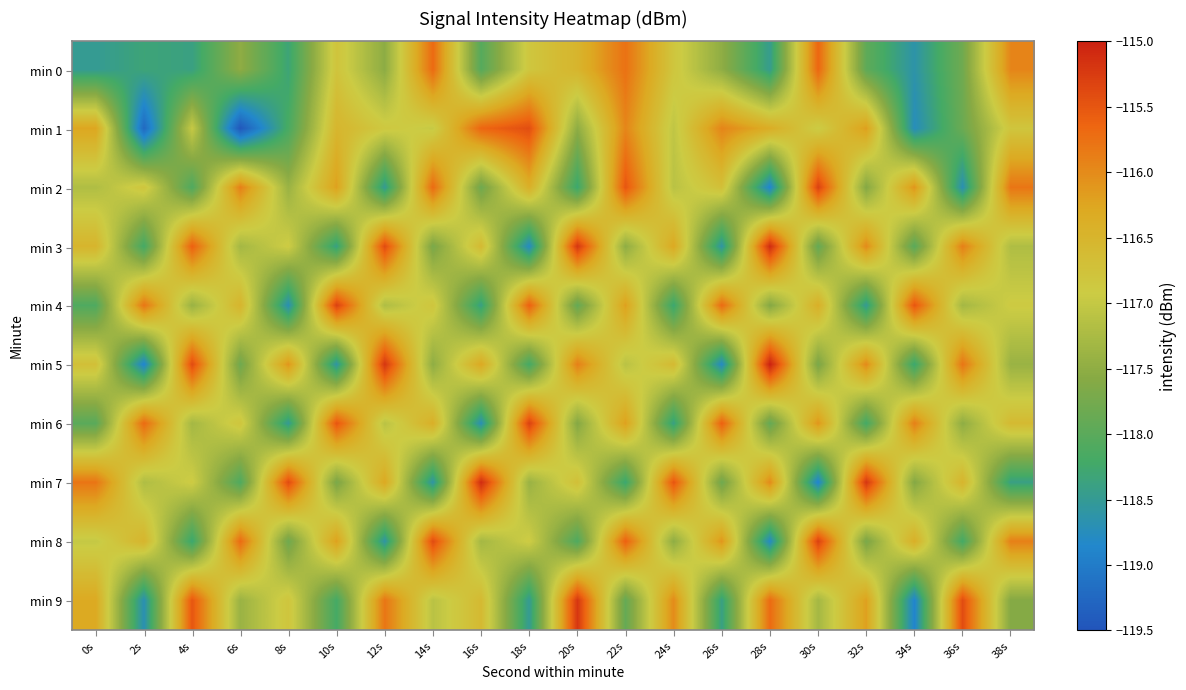

At how many categories does at least one series exceed -116?

20